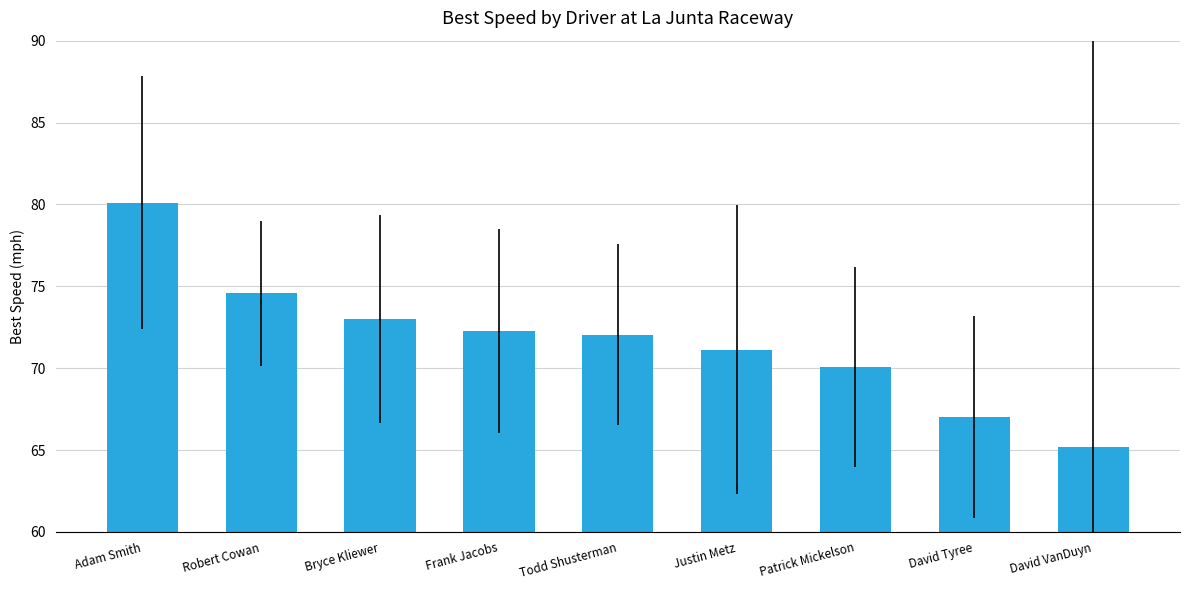

What is the difference between the values at David Tyree and Robert Cowan?

7.6